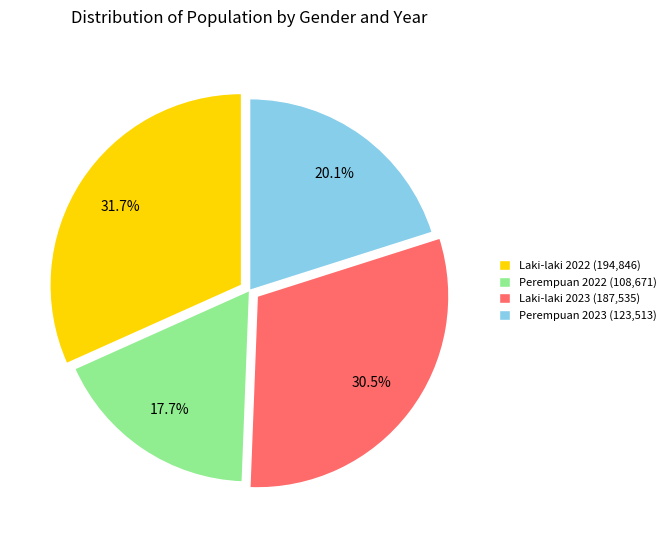

Is there any slice that represents more than half of the pie?

No